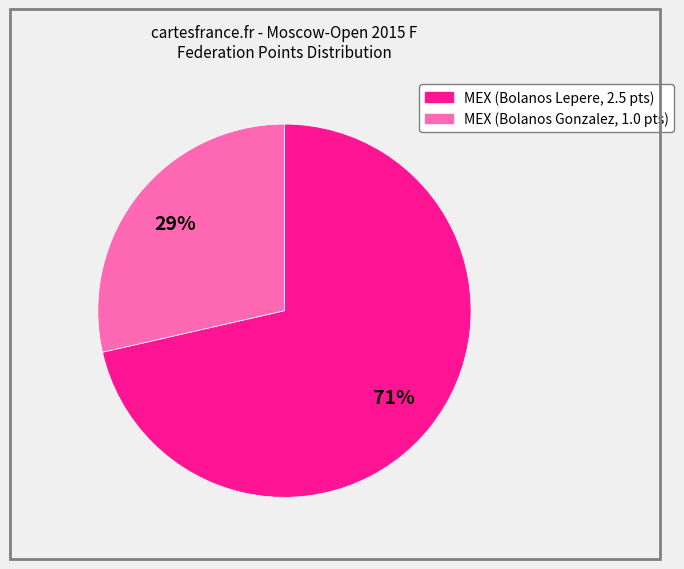

Is there a majority slice in this chart?

Yes